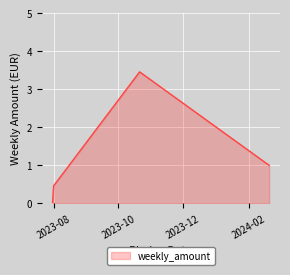

How many interior local peaks (higher than both neighbors) does the data have?

1